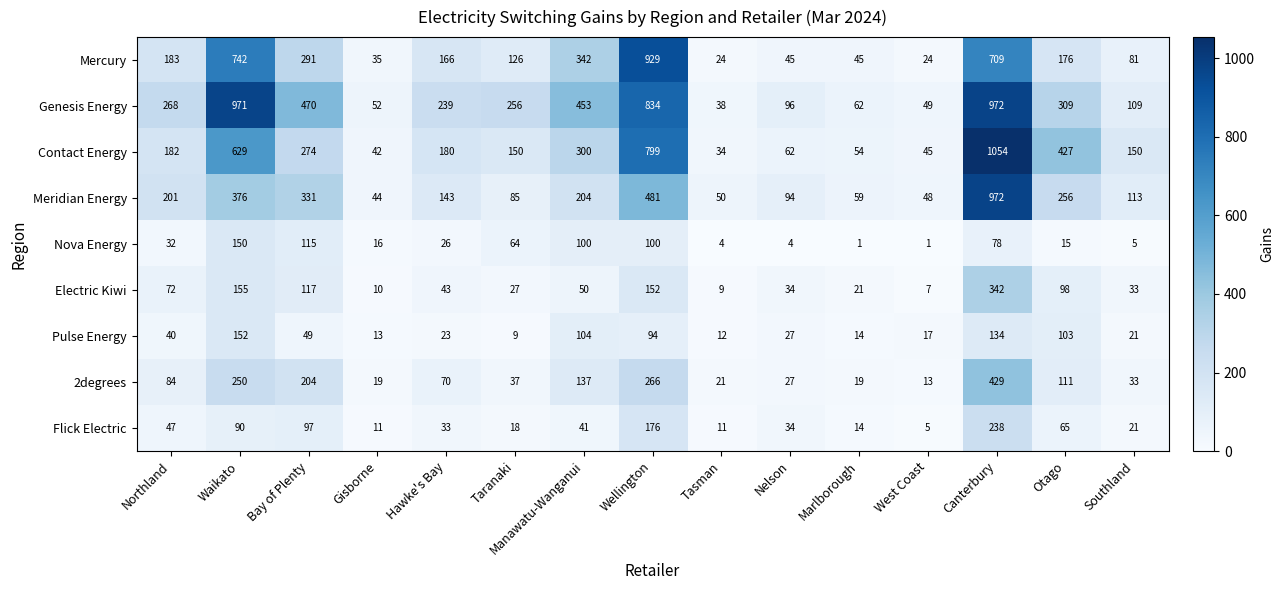

What is the difference between the Contact Energy values at Wellington and Waikato?

170